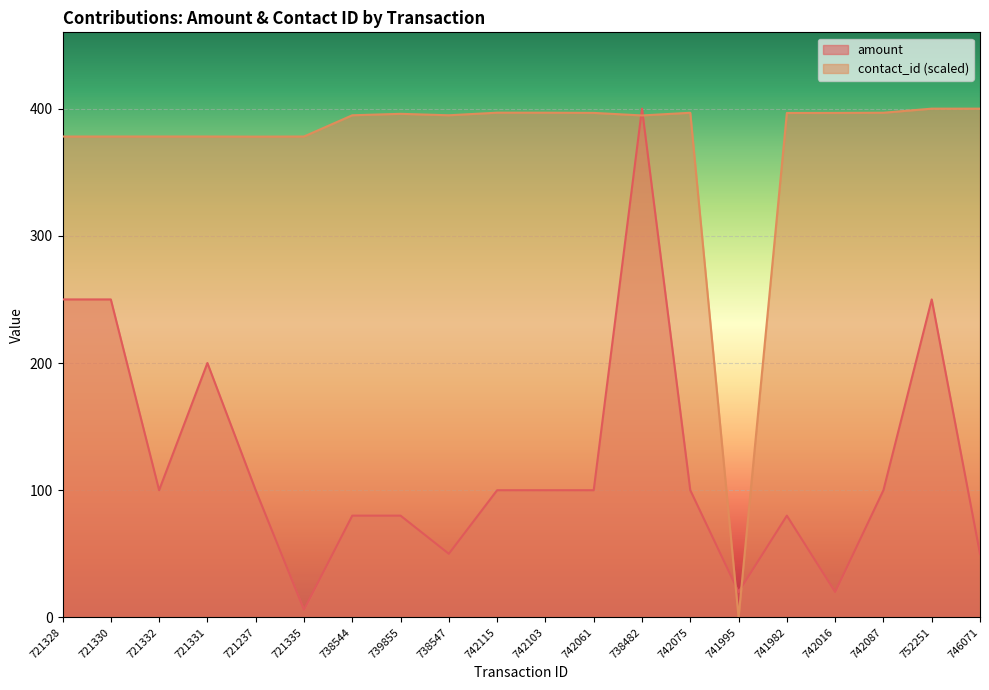

What is the spread (max minus min) of values at 742103?

296.8